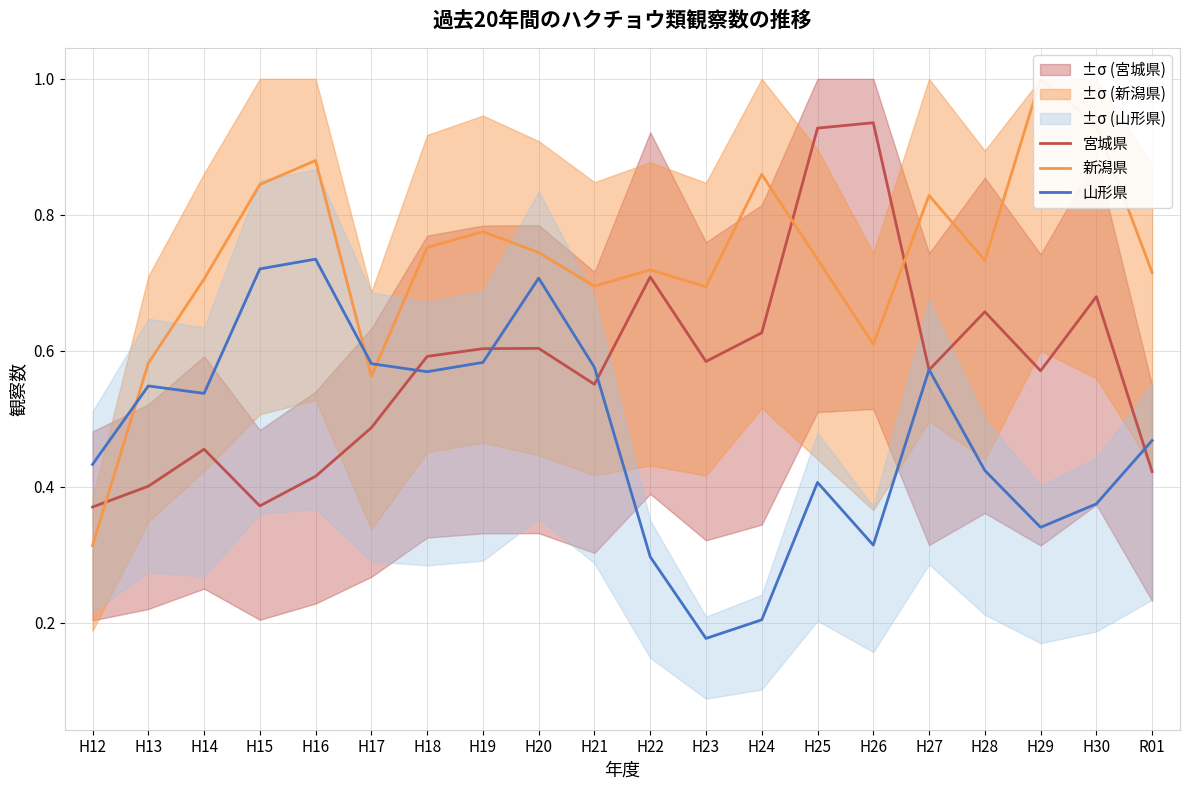

What position from the left is H29?

18